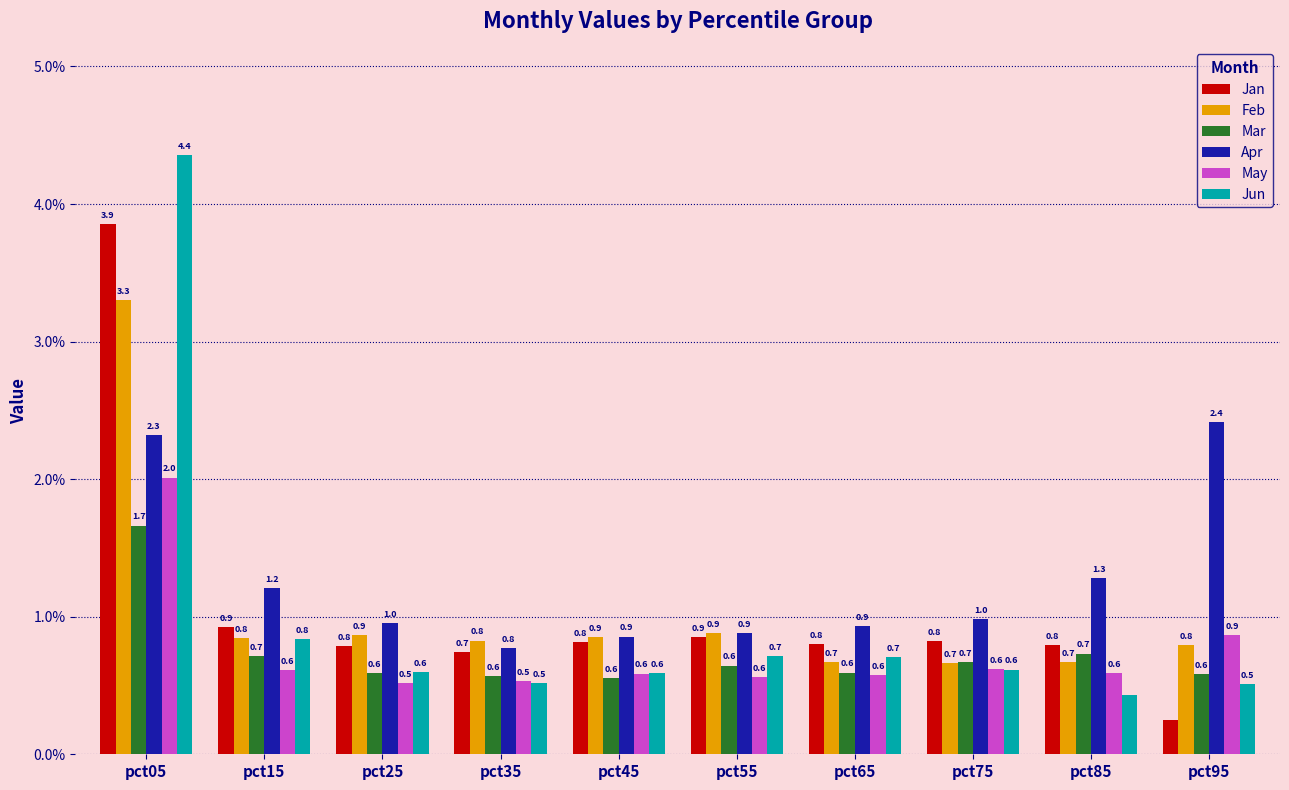

The value of May at pct75 is 0.9. True or false?

False